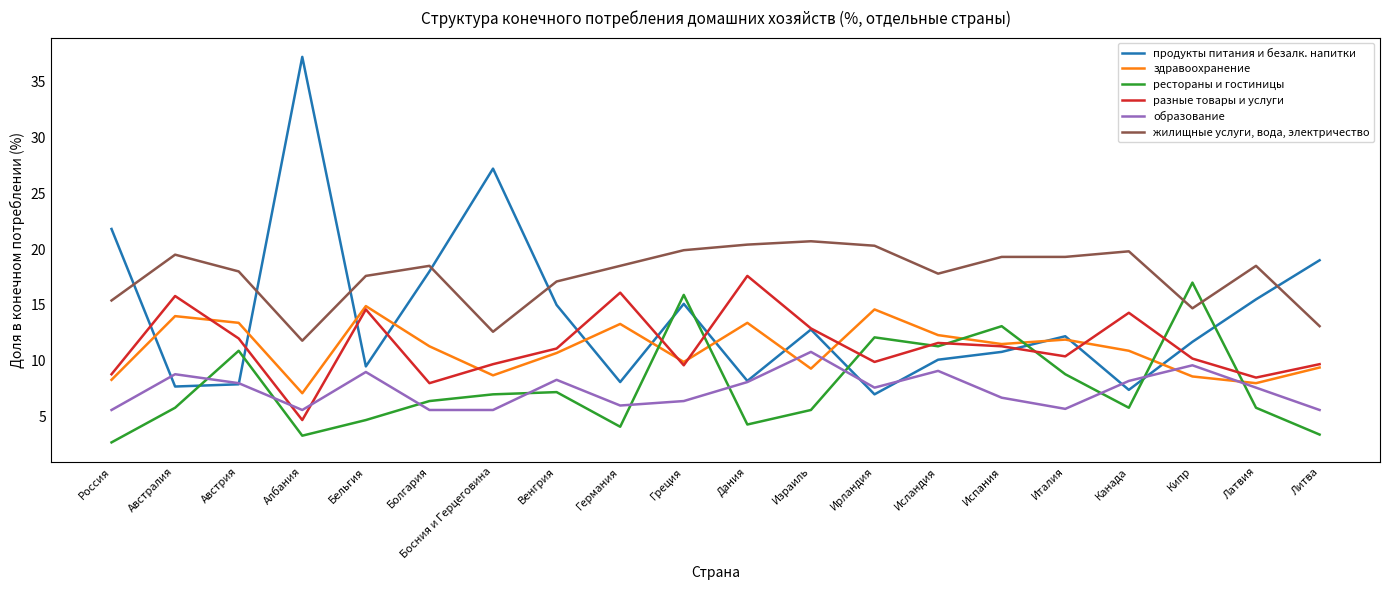

At which label does образование reach its peak?

Израиль